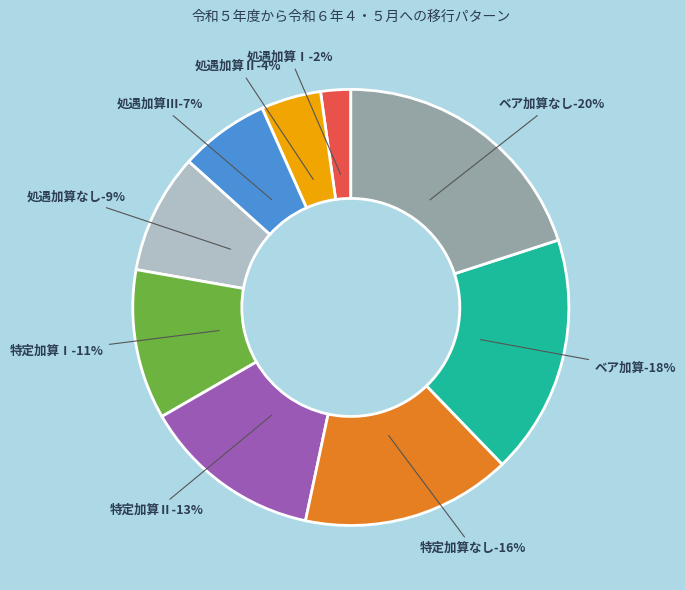

What percentage is the 処遇加算Ⅱ slice, to the nearest percent?

4%